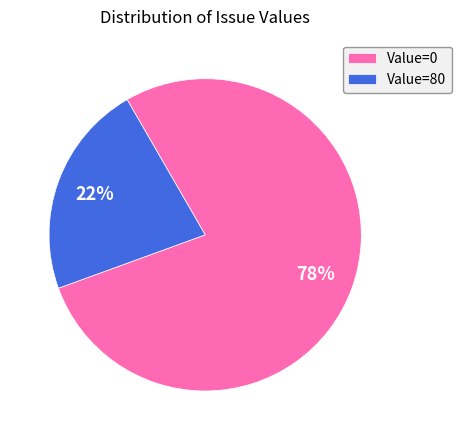

How many slices are in this pie chart?

2